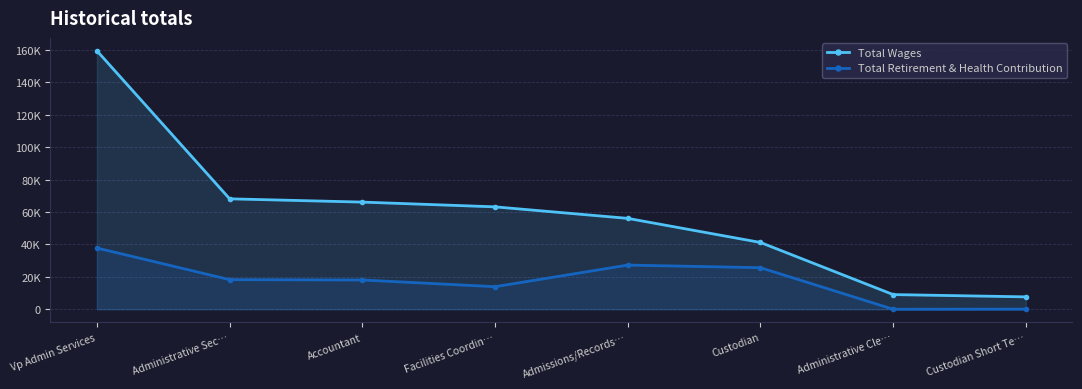

At how many categories does at least one series exceed 111303?

1